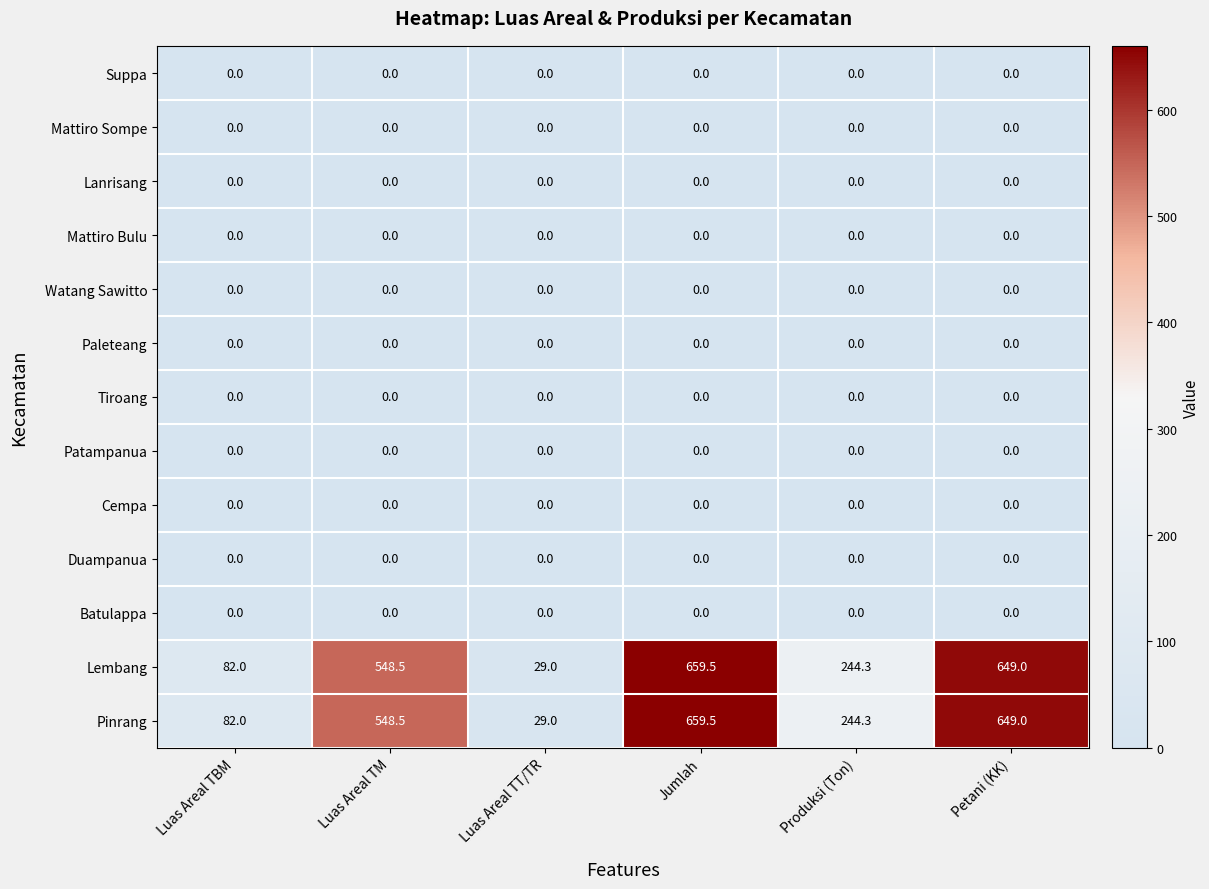

What is the difference between the highest and lowest values at Luas Areal TM?

548.5